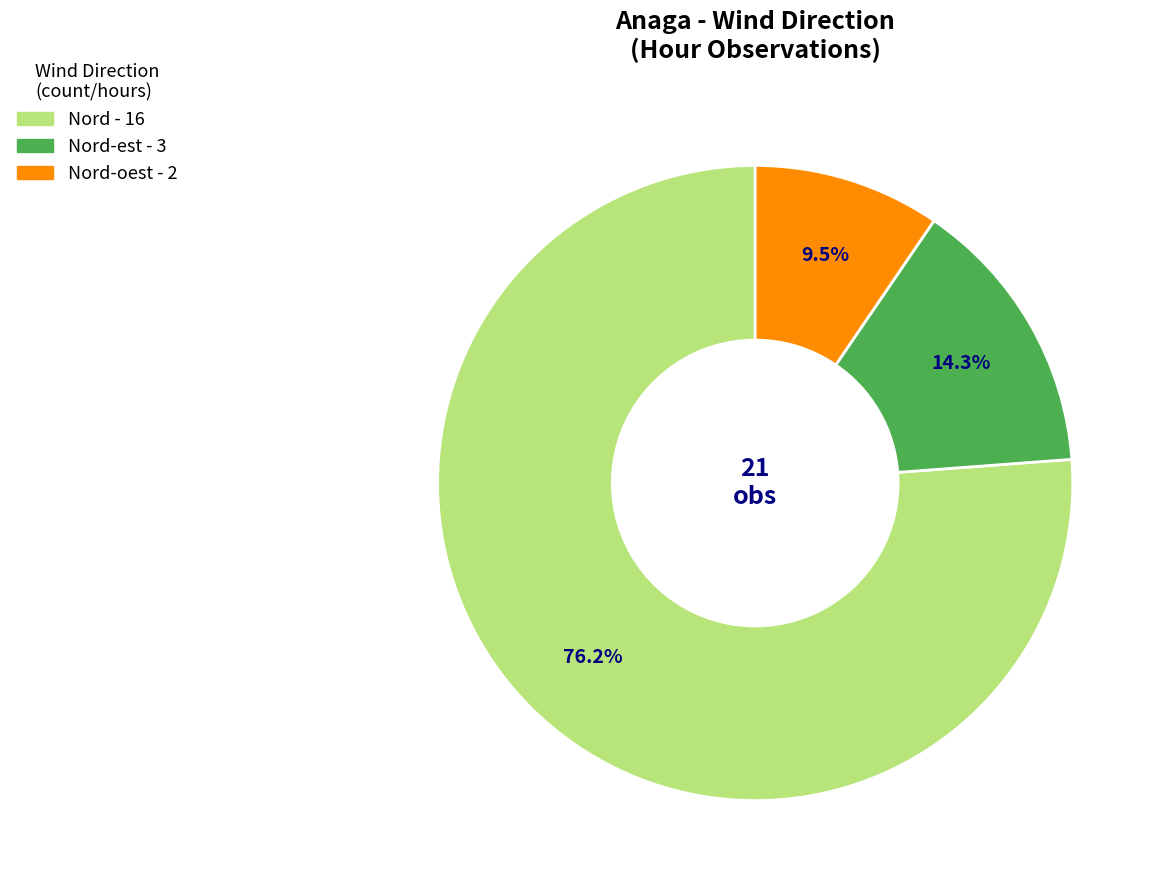

What is the largest slice in the pie chart?

Nord - 16